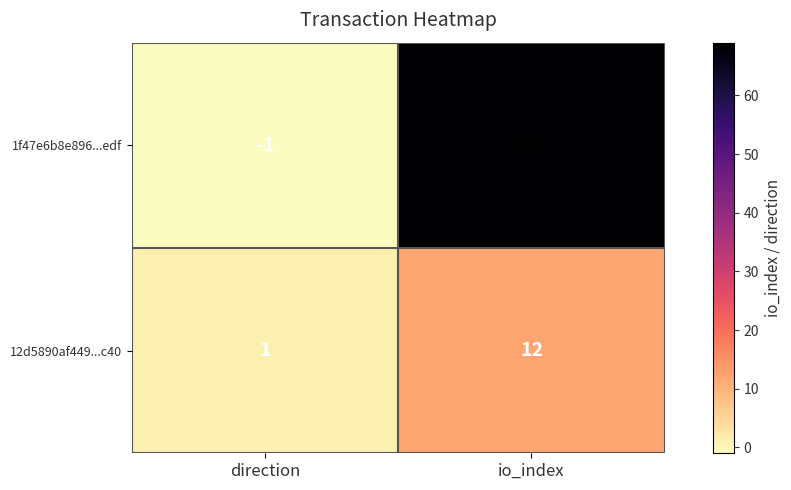

What is the maximum value shown in the chart?

69